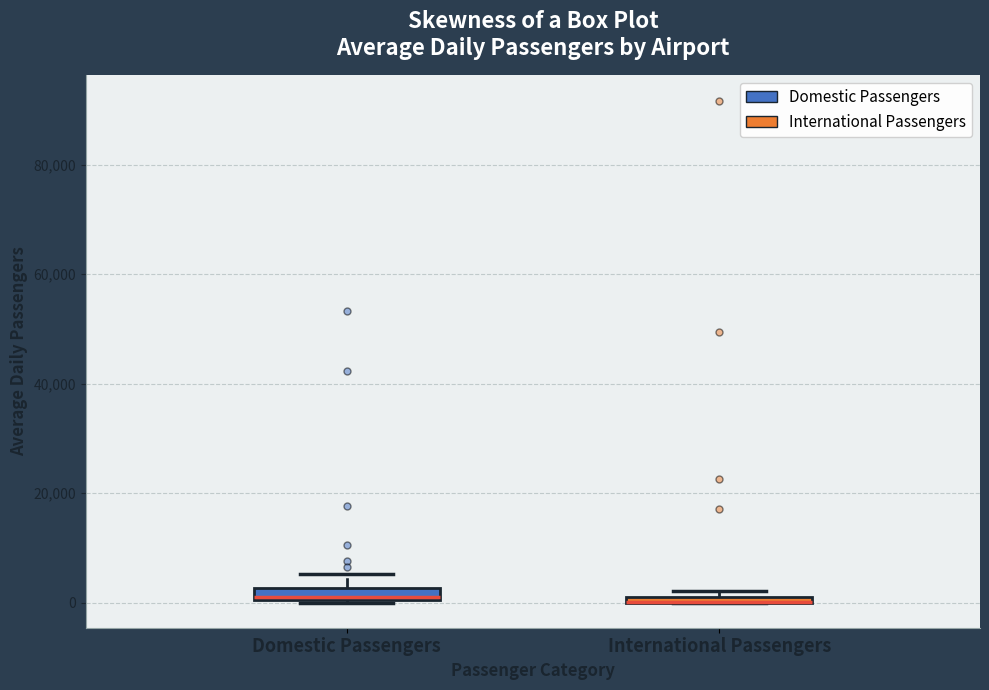

Where is the lower edge of the box for Domestic Passengers on the y-axis? The values are not printed on the chart, so give them approximately, as read against the axis.

0